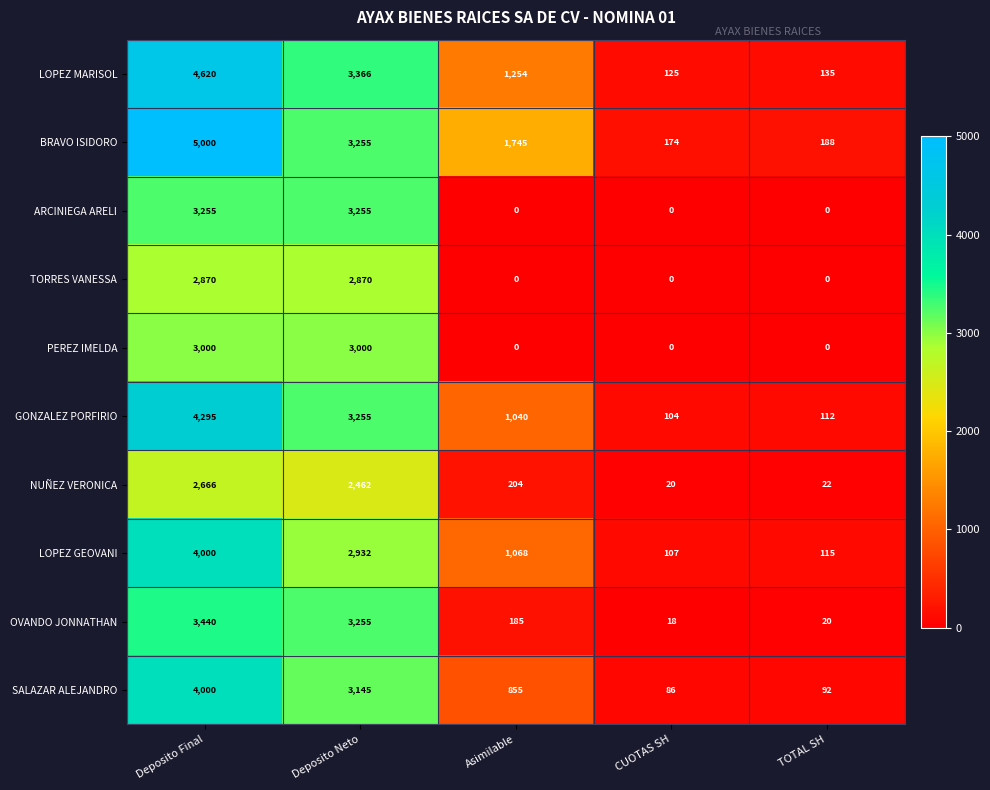

What is the greatest value displayed?

5000